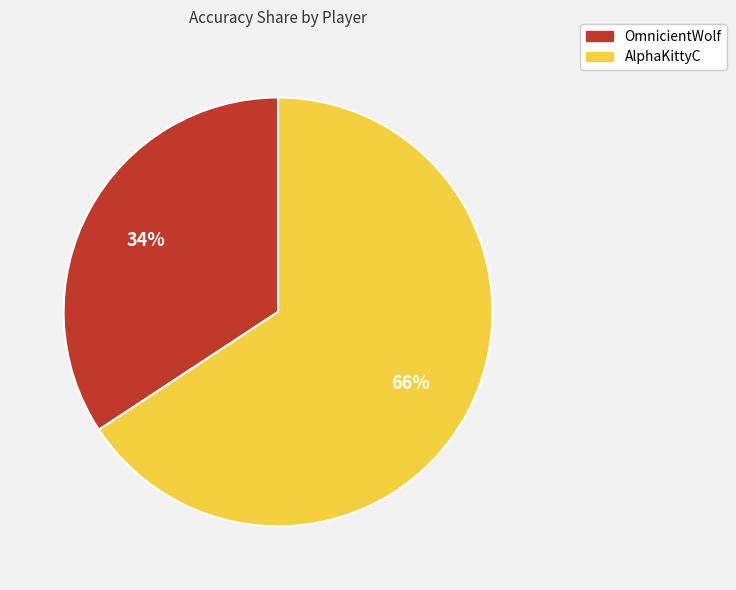

Combined, do AlphaKittyC and OmnicientWolf account for over 50%?

Yes